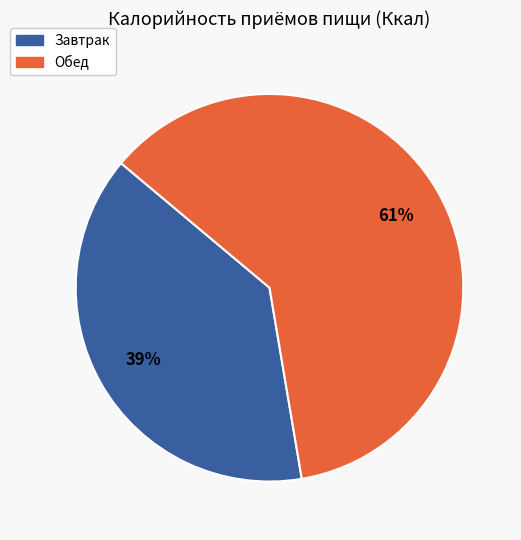

Is there a majority slice in this chart?

Yes